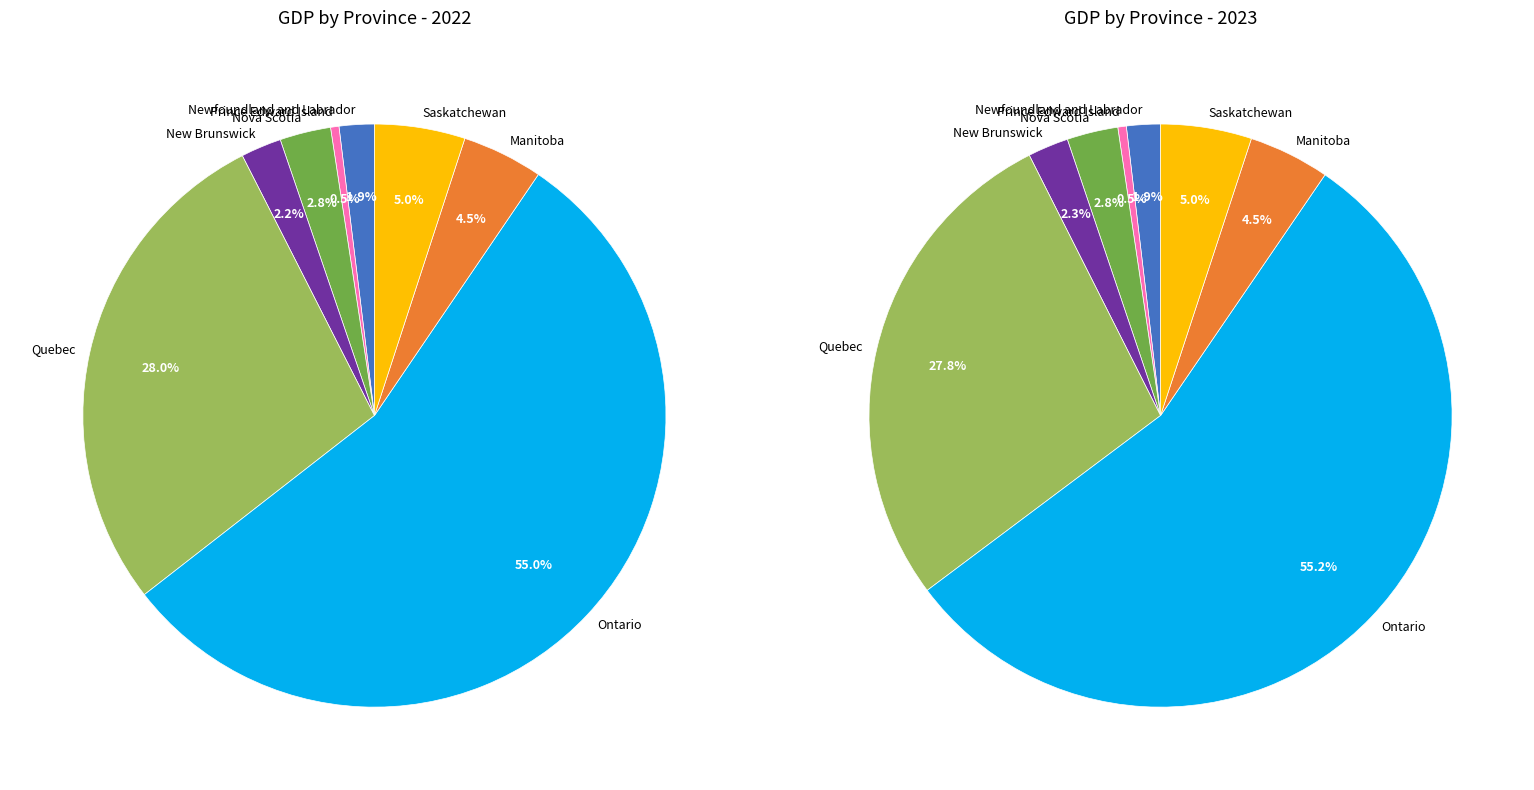

To the nearest percent, what portion does Newfoundland and Labrador represent?

2%